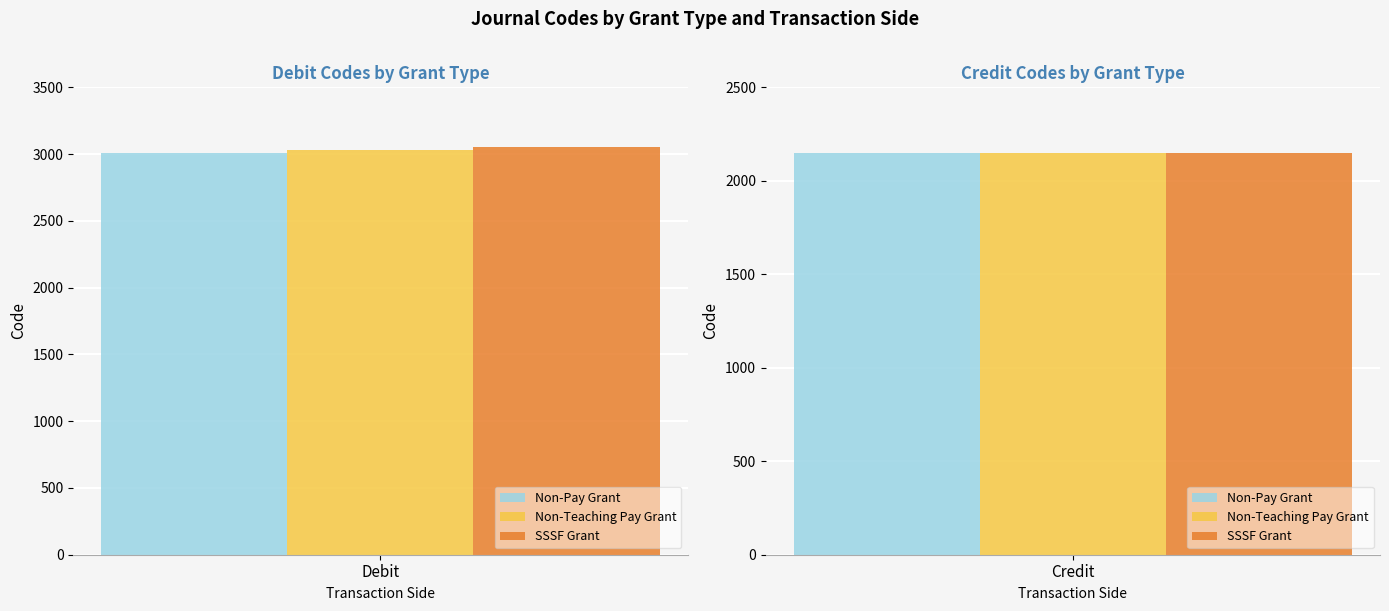

How many groups of bars are there?

2